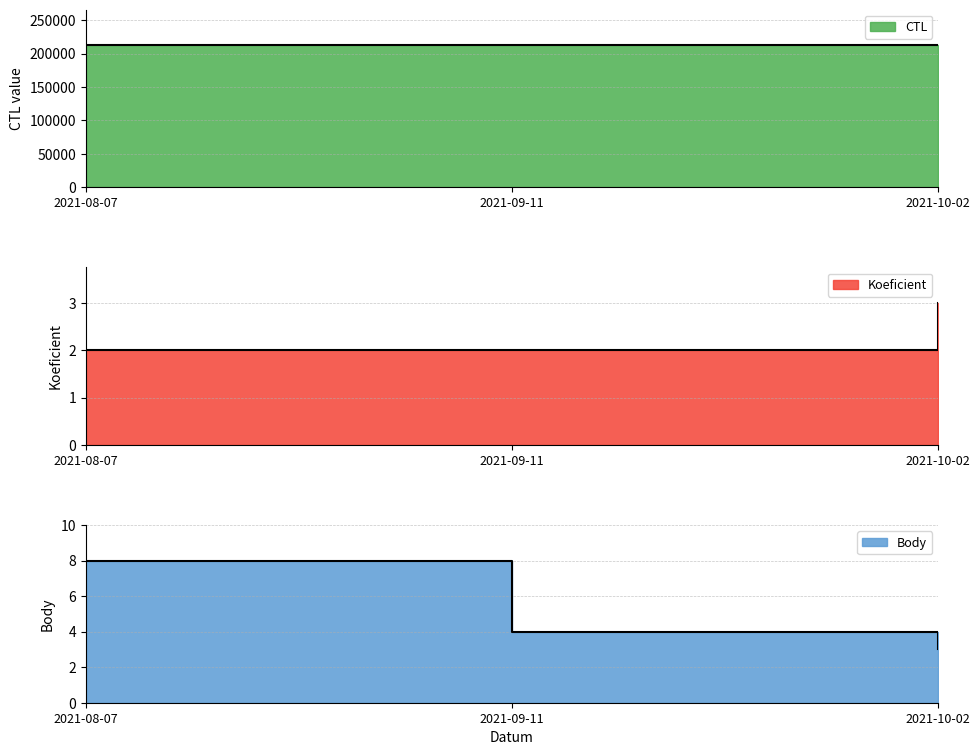

How many CTL values are between 212412 and 212421?

3